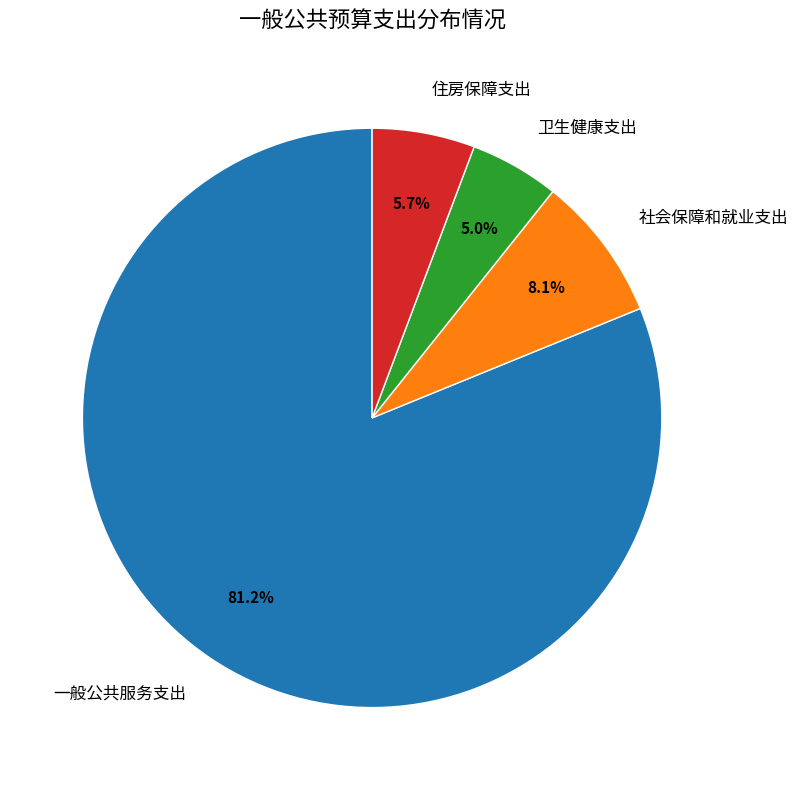

What is the smallest slice in the pie chart?

卫生健康支出